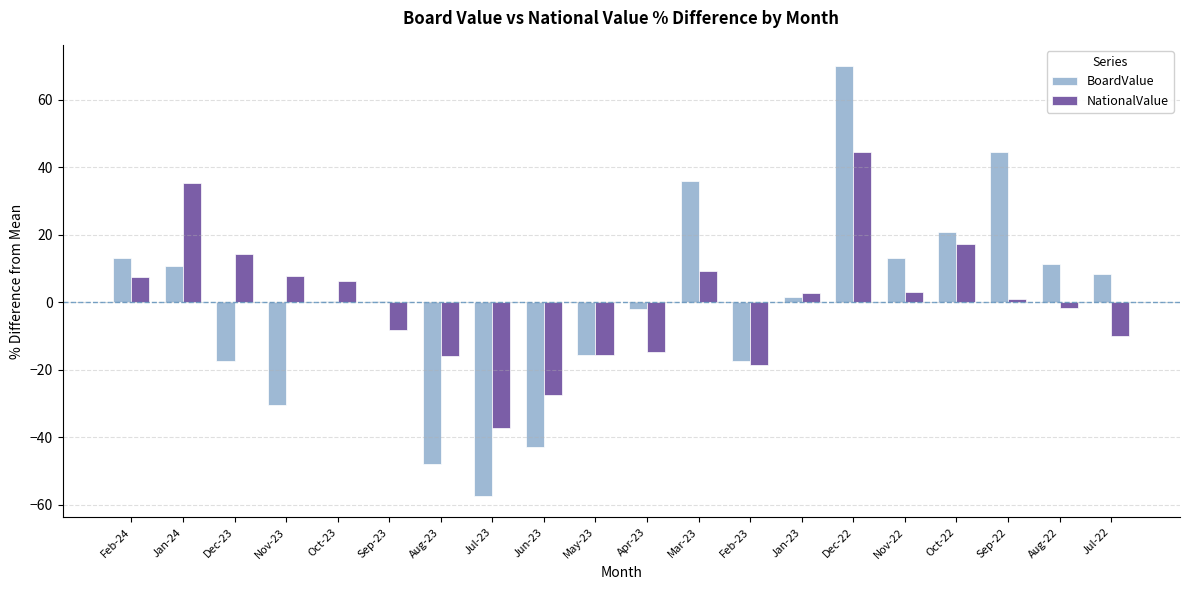

Rank the series by their maximum value, from highest to lowest.

BoardValue, NationalValue